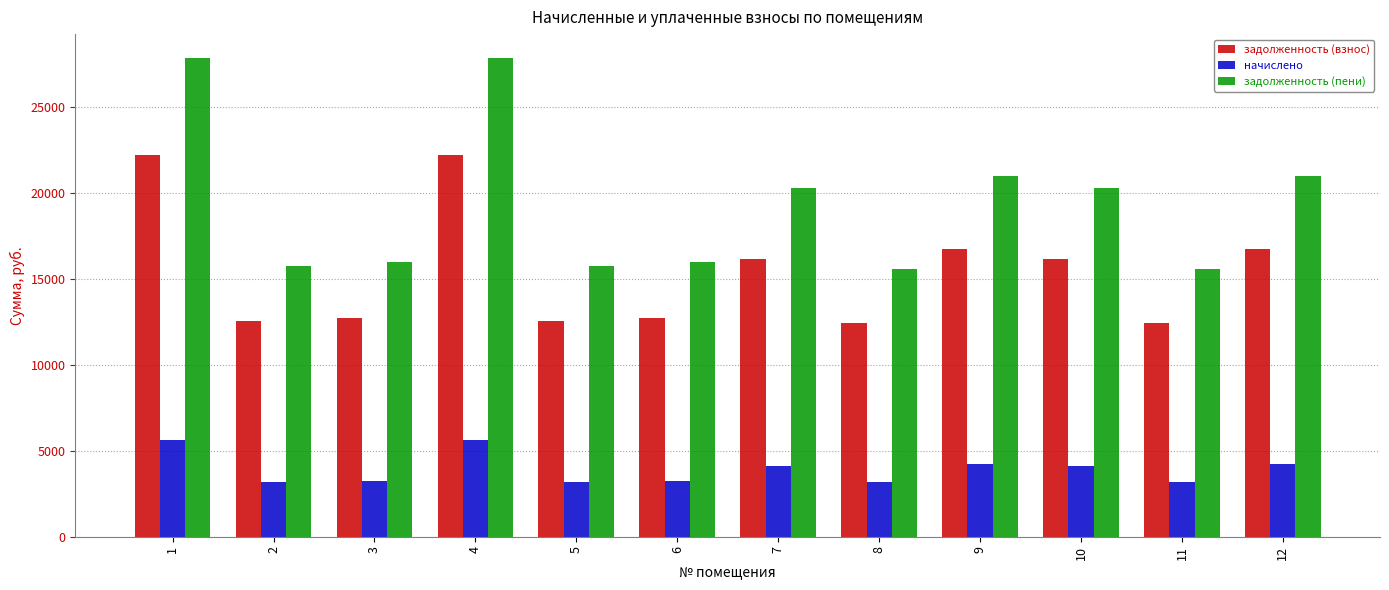

Which series has the largest range (max minus min)?

задолженность (пени)